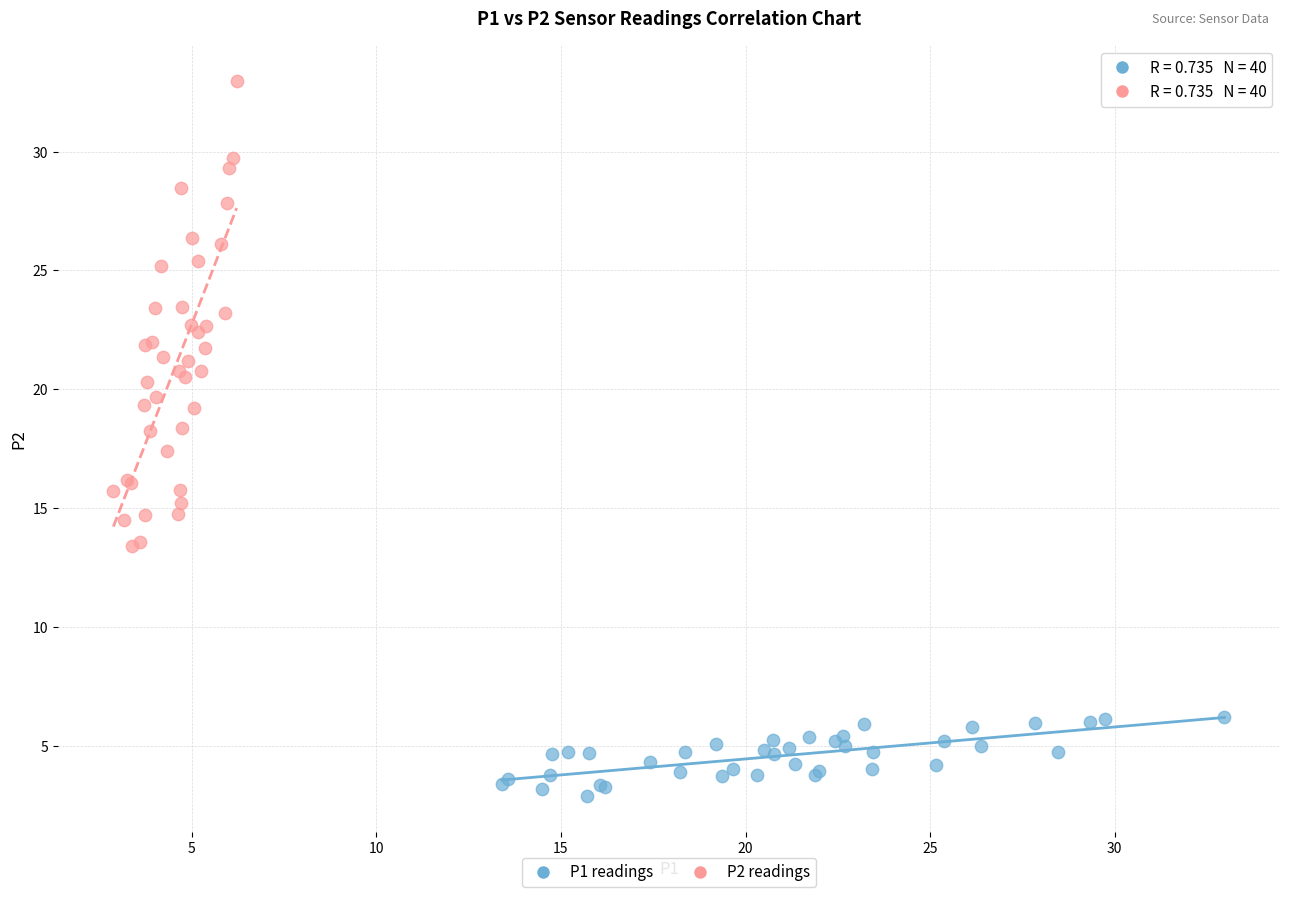

Which series reaches the minimum Y coordinate?

P1 readings